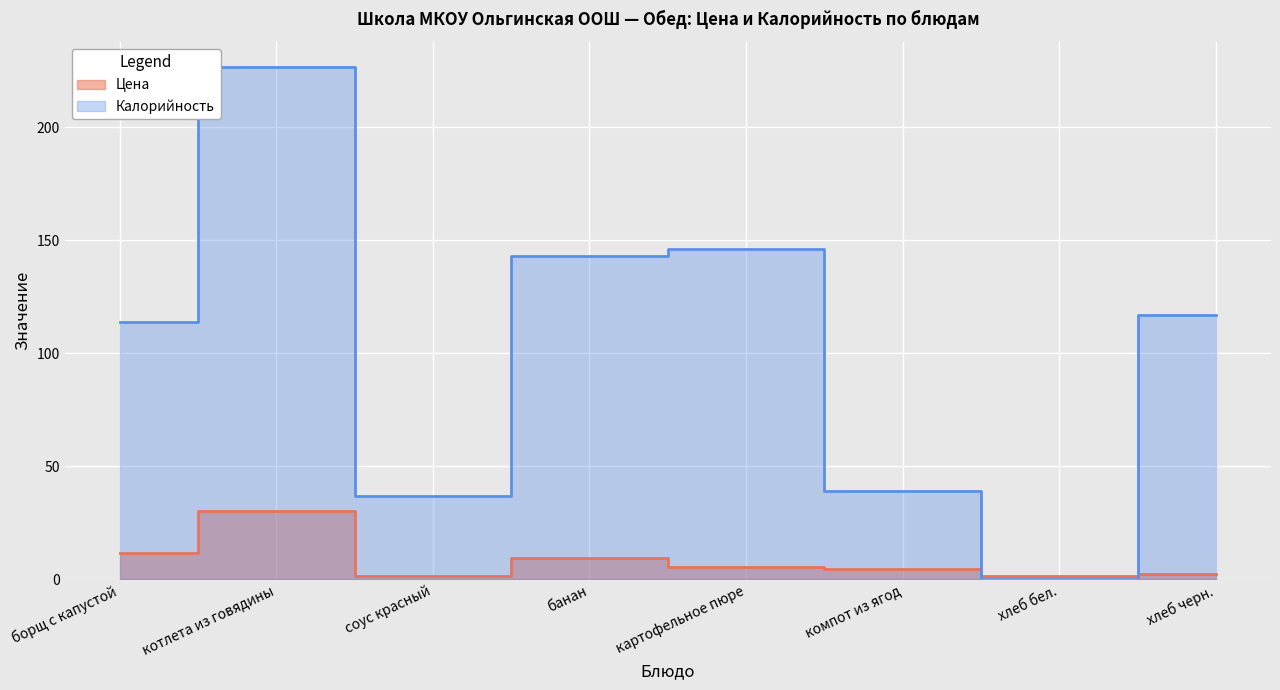

How many lines are shown in the chart?

2